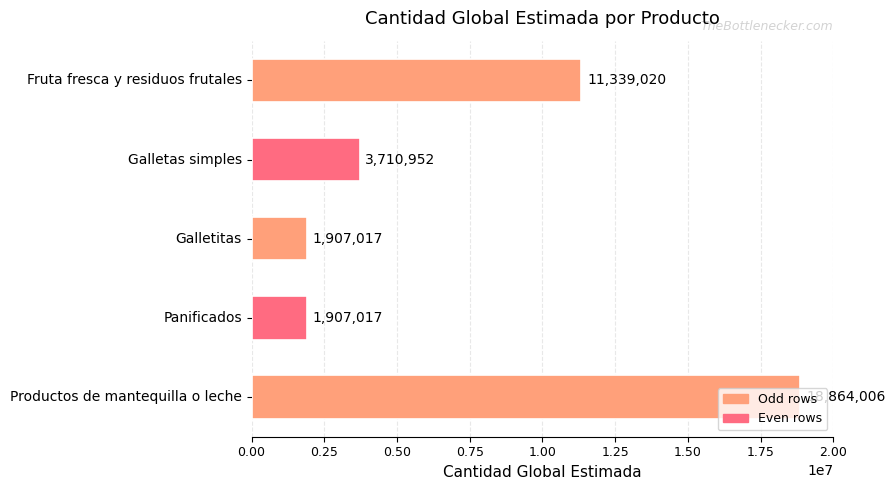

Which category has the highest value across all series?

Productos de mantequilla o leche